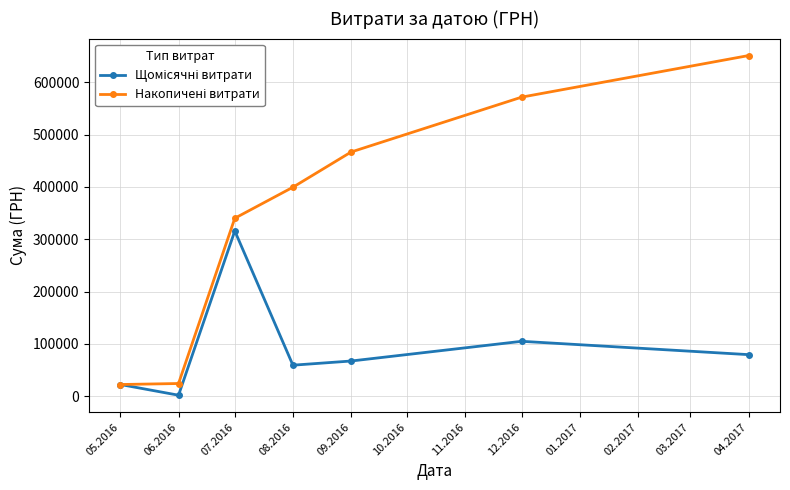

How many data points does each series have?

7